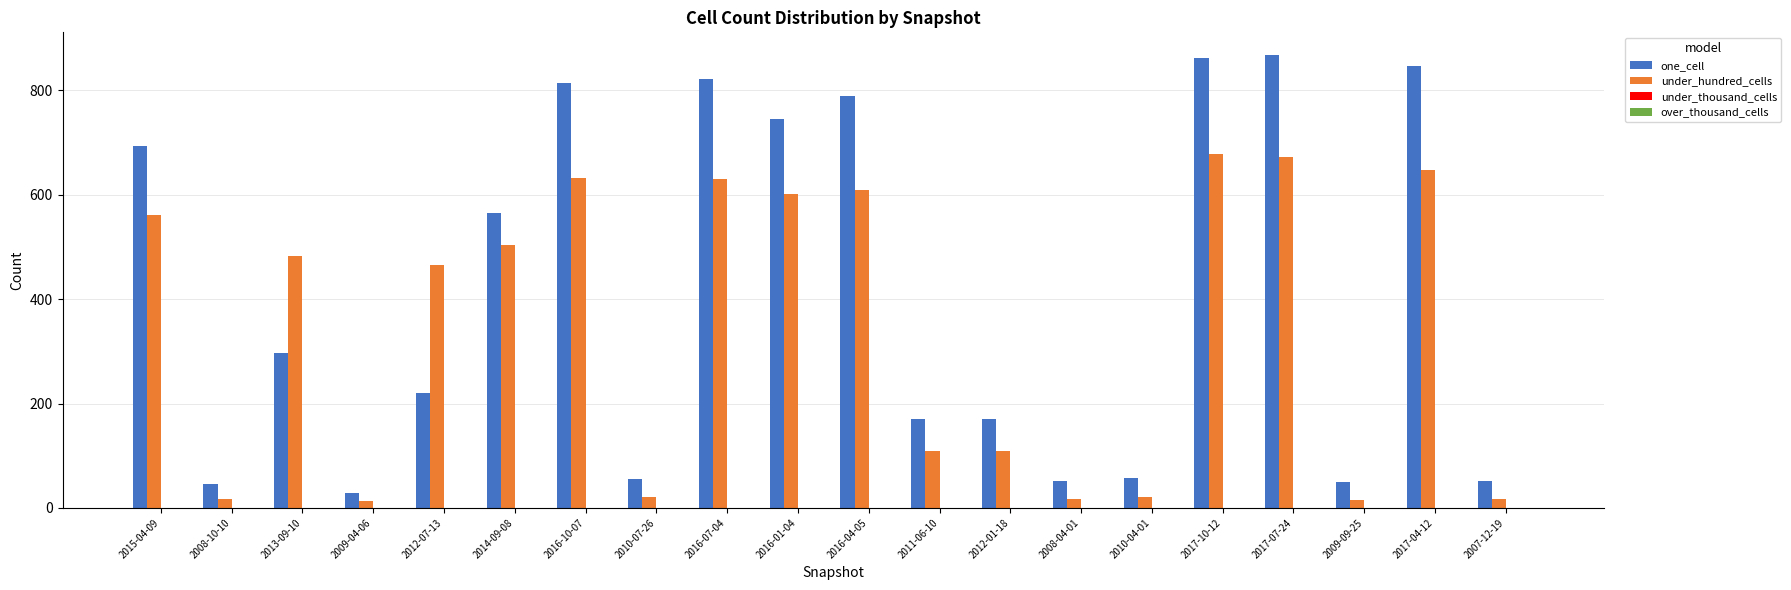

How many bars are there in total?

40